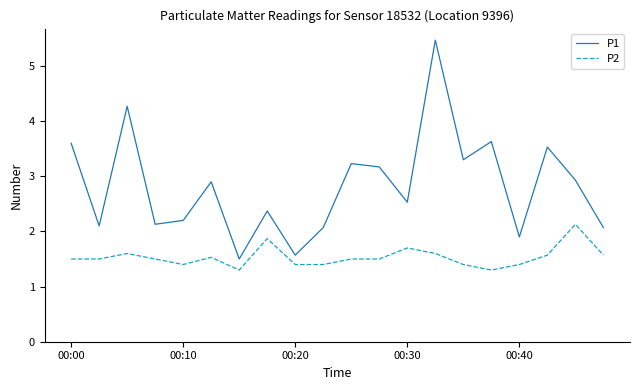

Which series has the widest spread of values?

P1